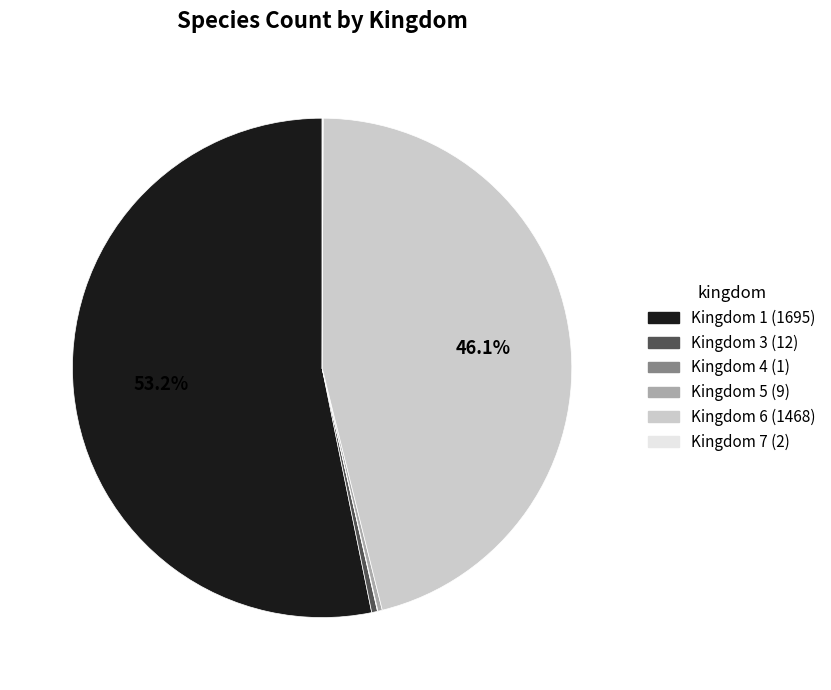

Does any single category account for the majority?

Yes